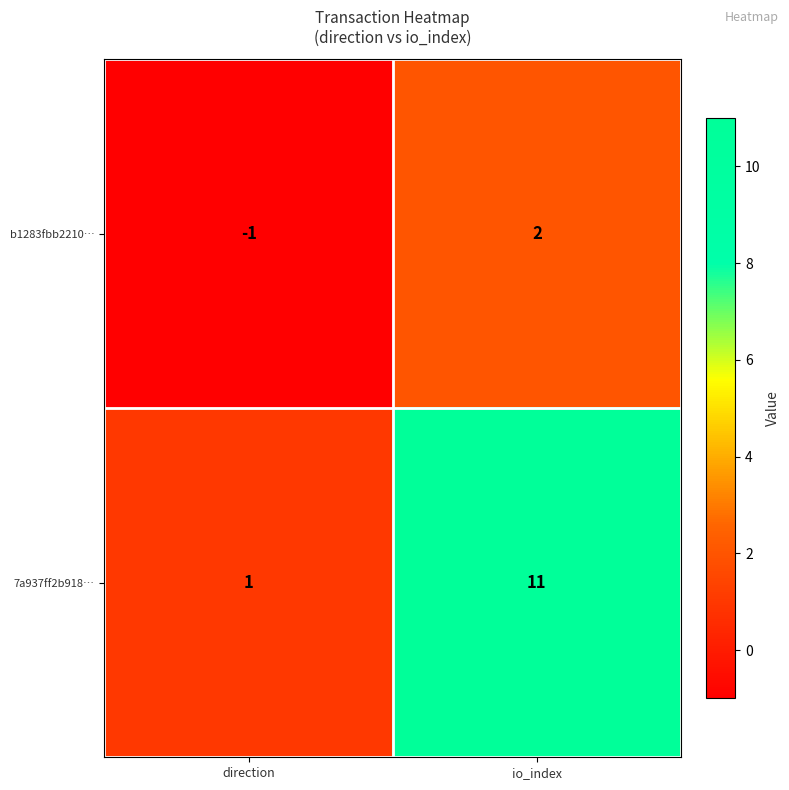

Which label corresponds to the largest value in the chart?

io_index